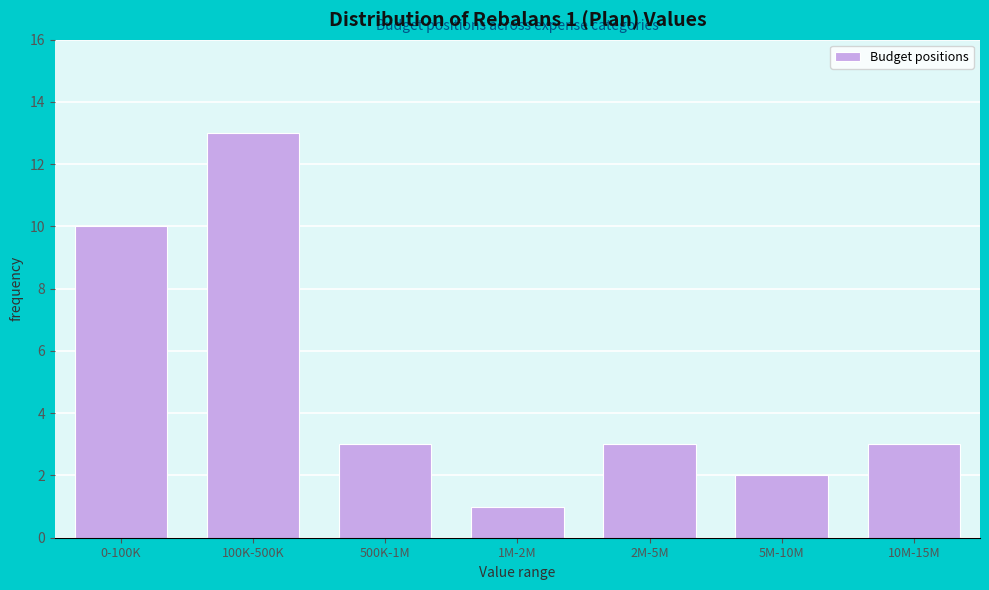

Reading left to right, extract all data points from this chart.

10	13	3	1	3	2	3